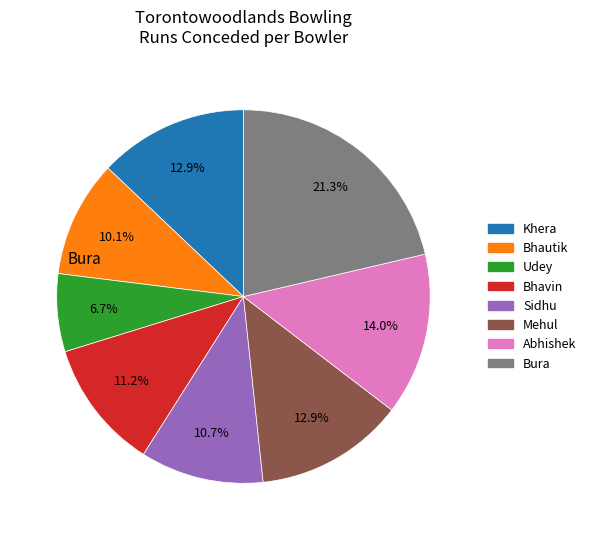

Does any single category account for the majority?

No